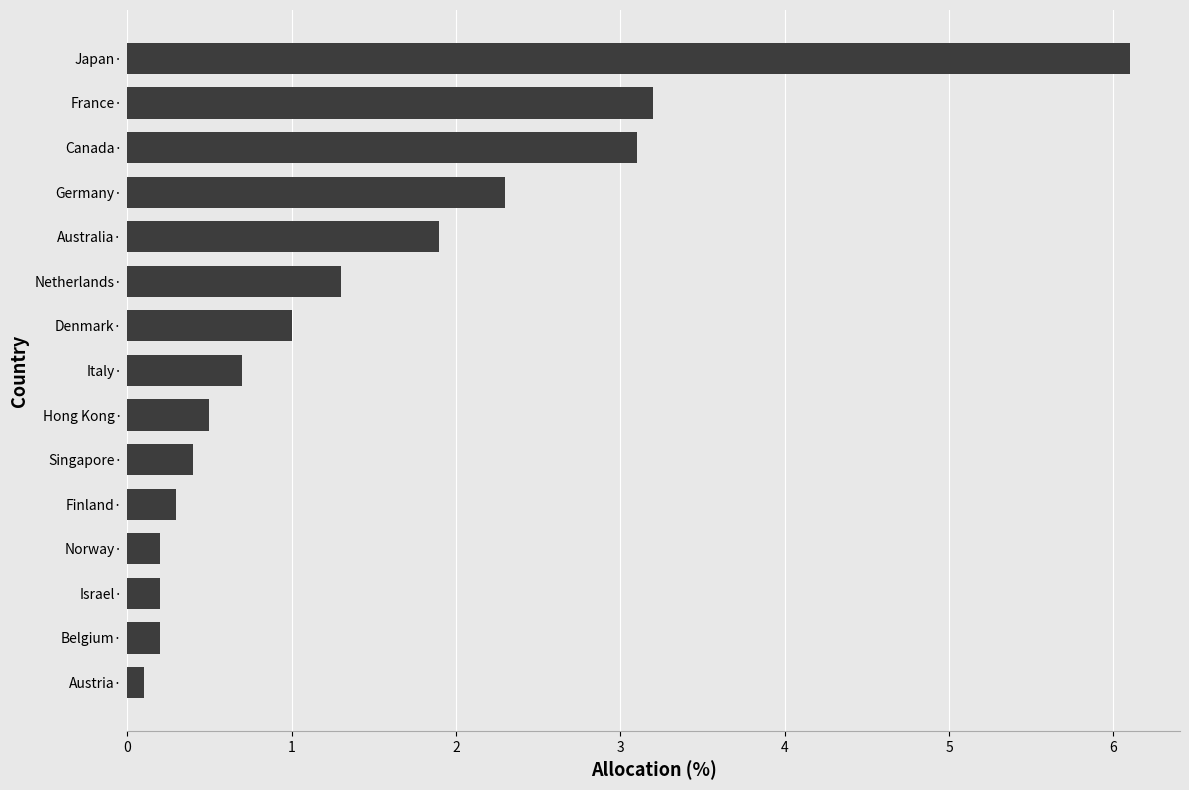

What is the maximum value shown in the chart?

6.1